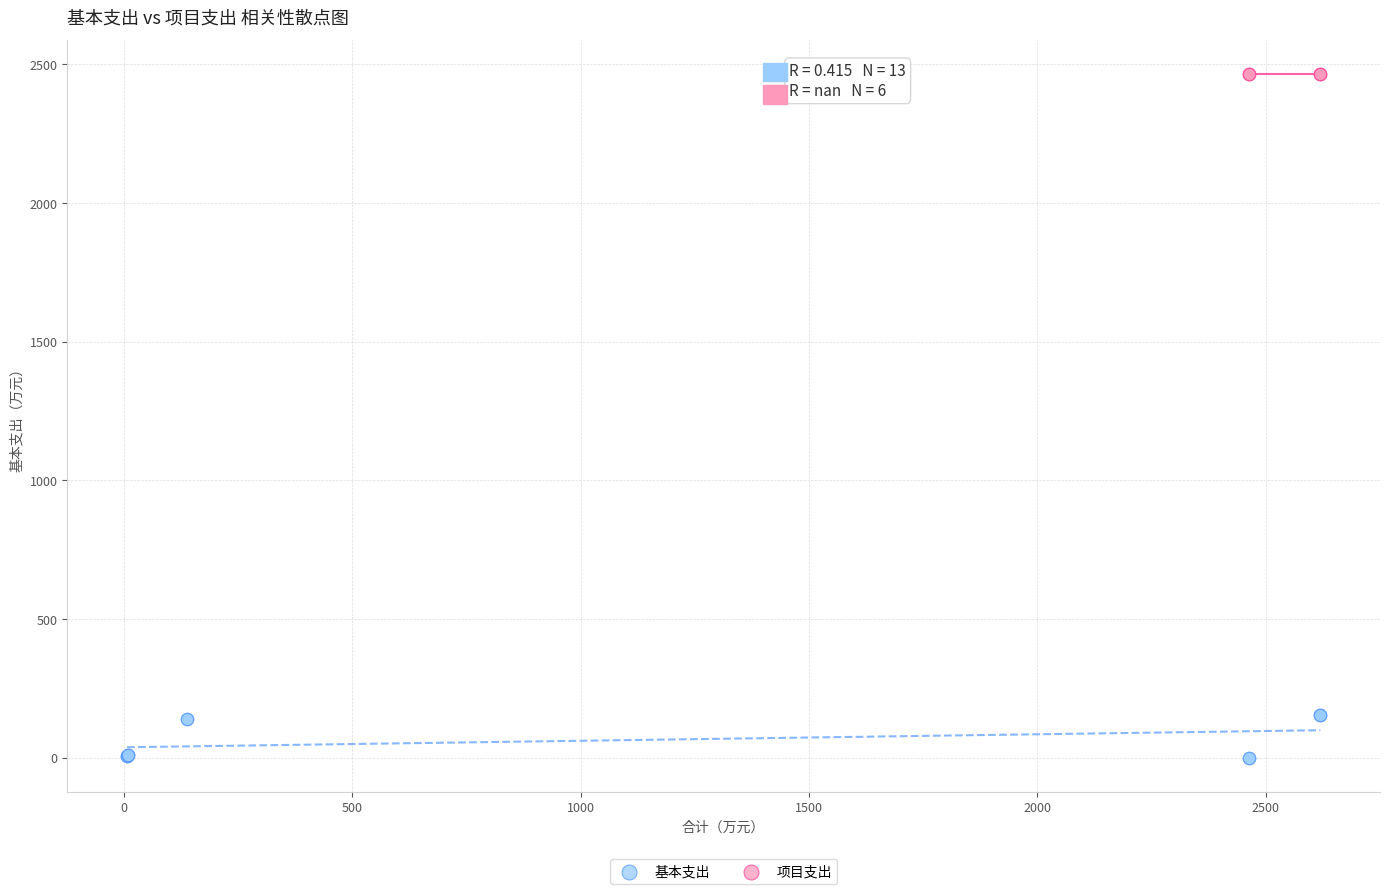

Which series contains the lowest Y value?

基本支出